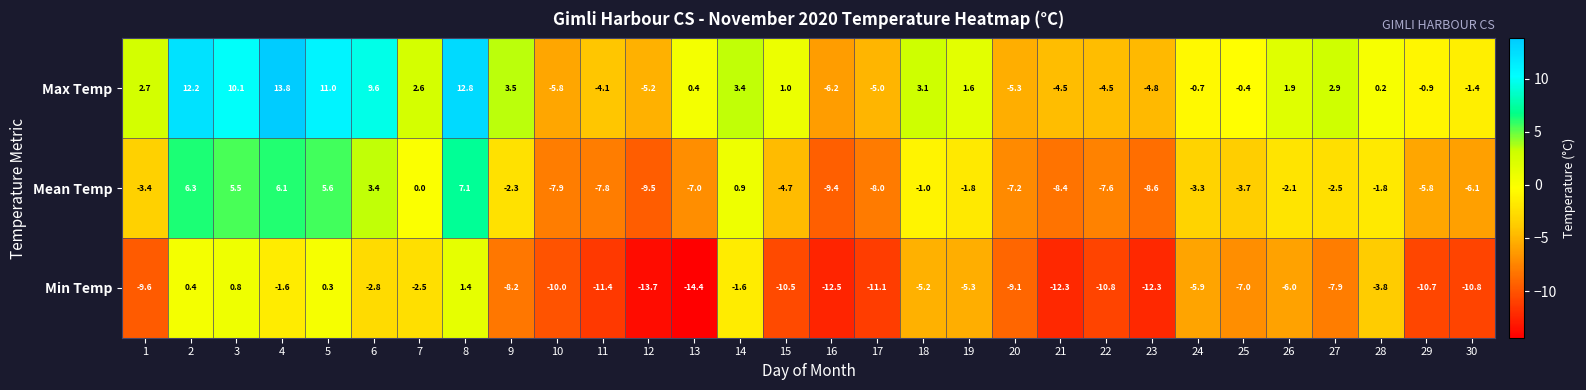

List the series in order of their peak value, highest first.

Max Temp, Mean Temp, Min Temp